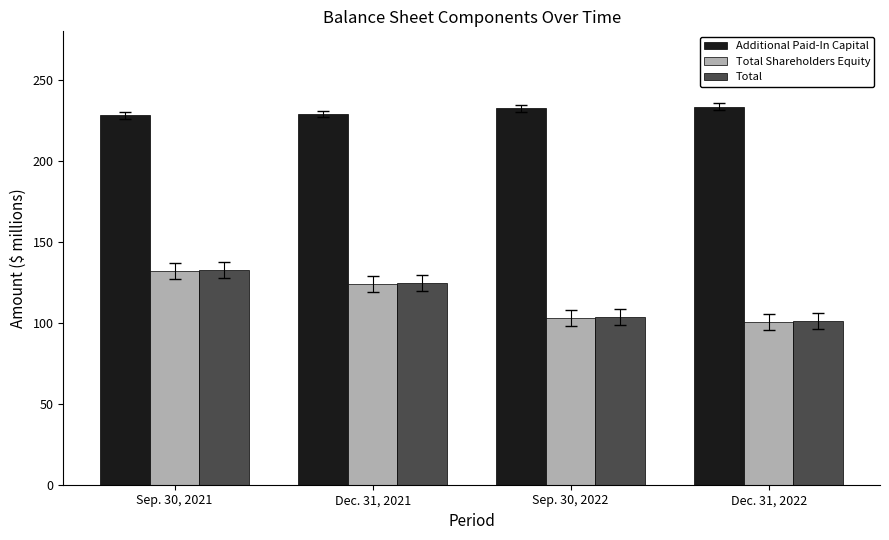

How many bars are there in total?

12